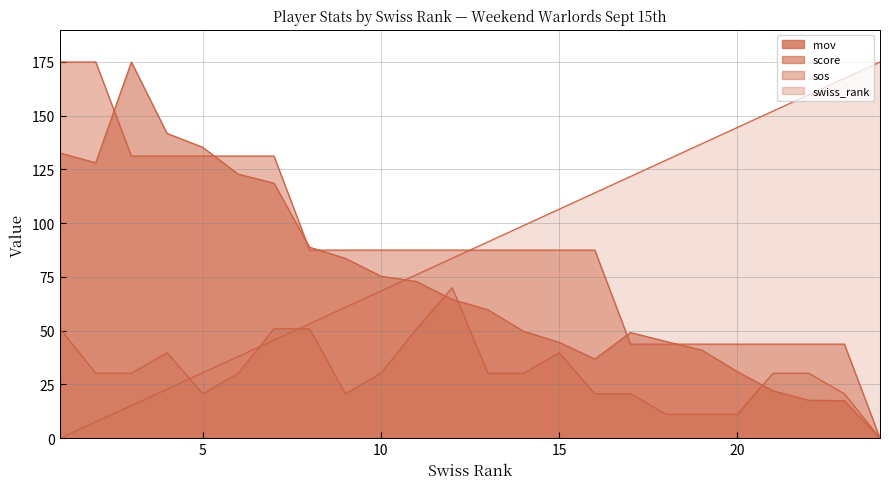

Does the chart display data point markers on the line(s)?

No